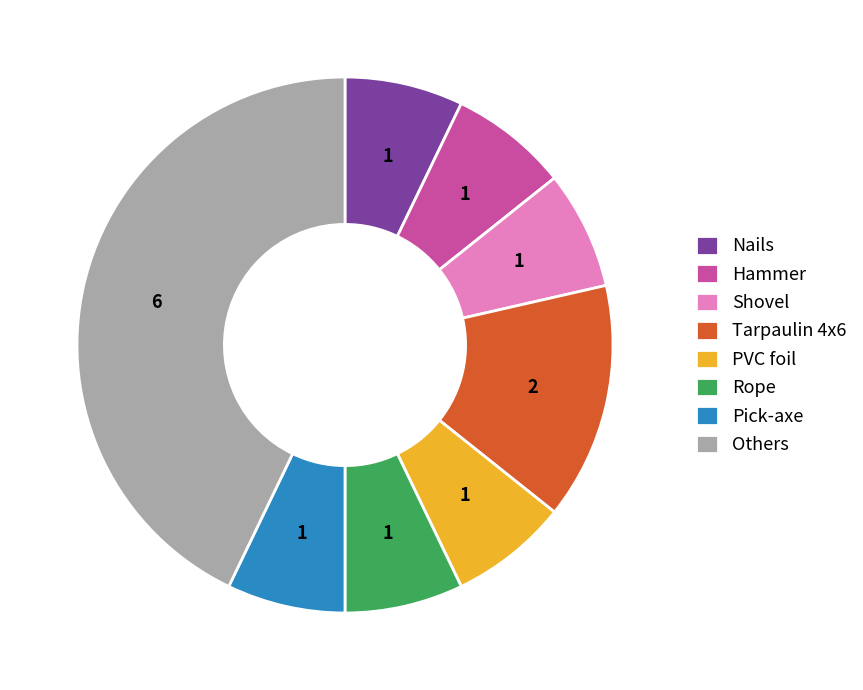

Does any single category account for the majority?

No